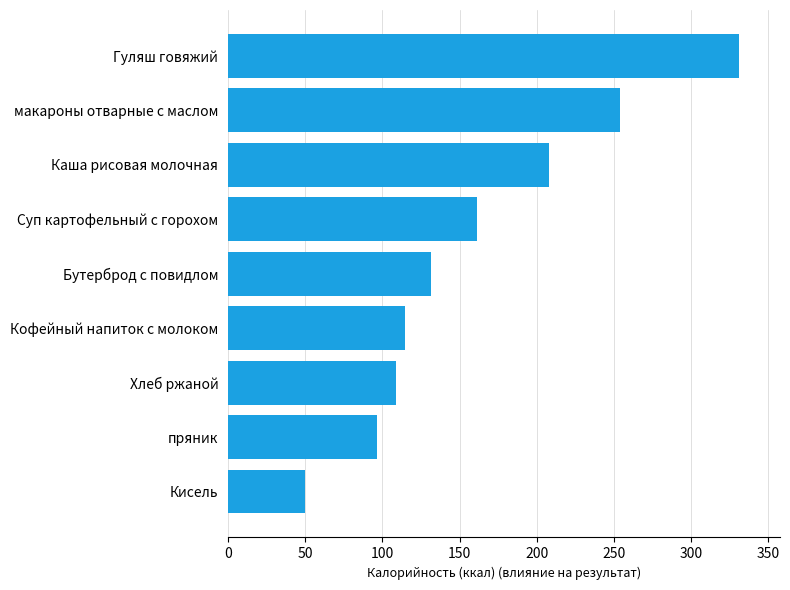

What is the ratio of the value at макароны отварные с маслом to the value at Каша рисовая молочная?

1.2